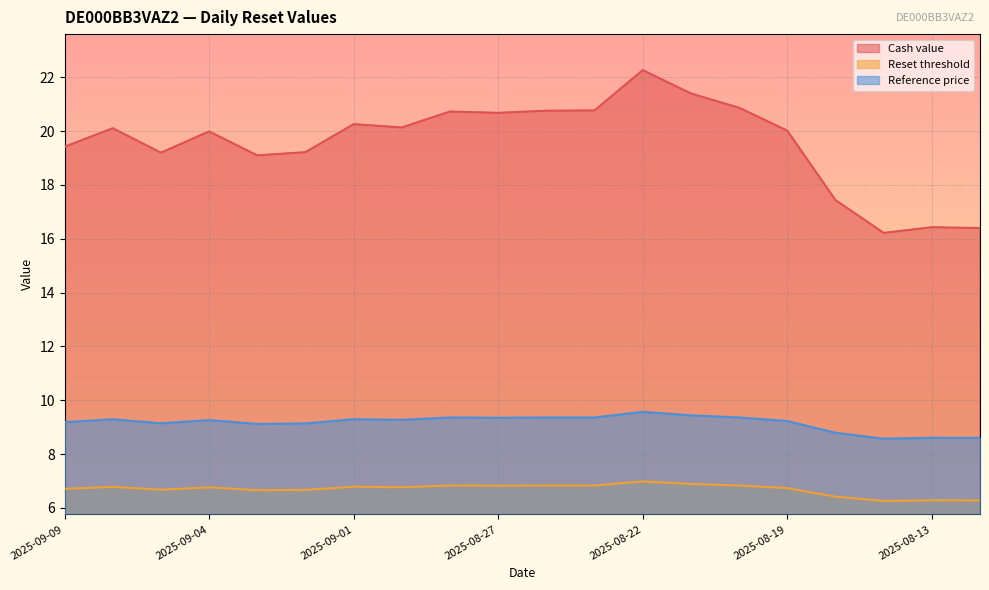

What is the difference between the Reference price values at 2025-08-12 and 2025-09-08?

0.7